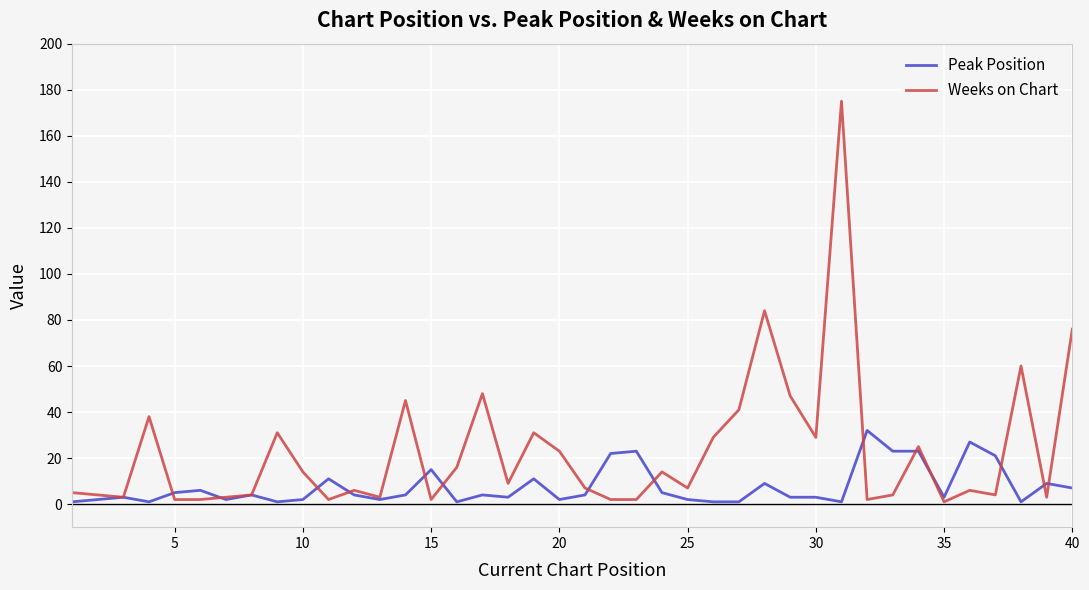

How many series are shown in this chart?

2